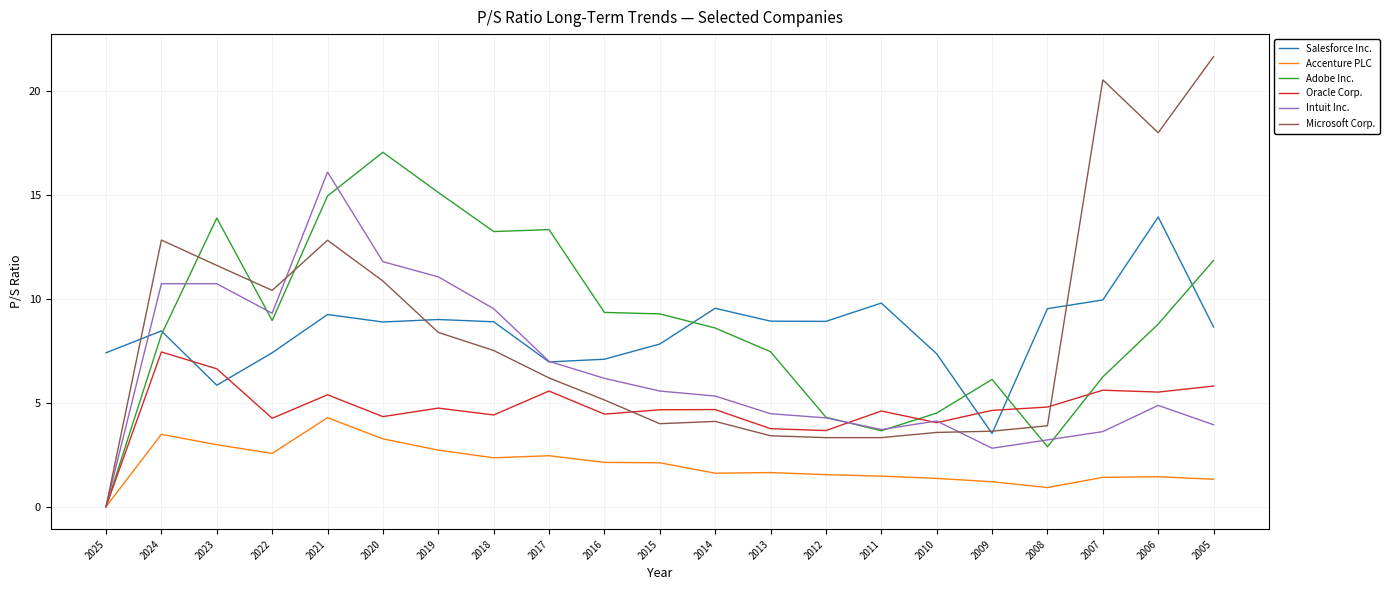

At which label does Accenture PLC reach its peak?

2021